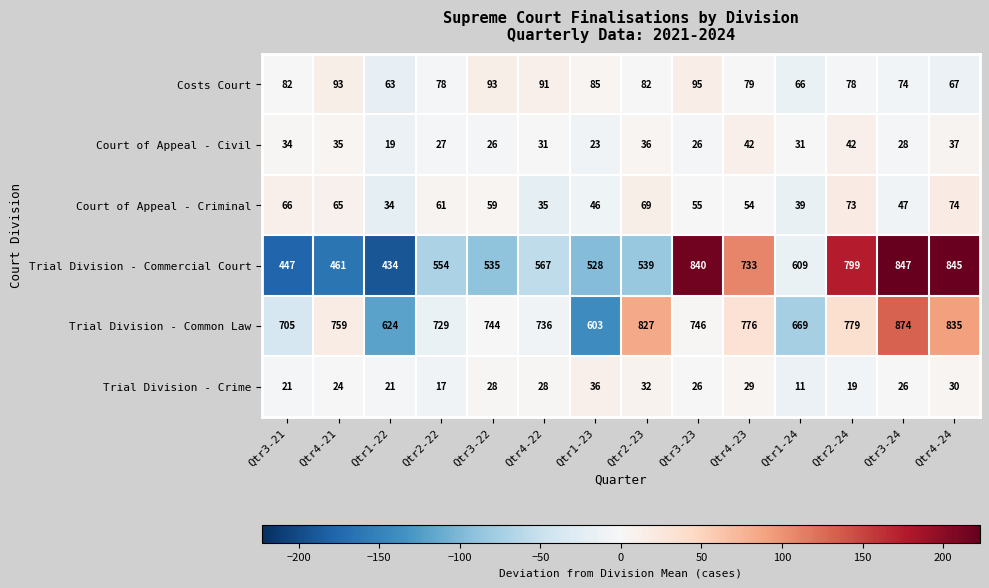

At which label is Court of Appeal - Criminal closest to 54?

Qtr4-23